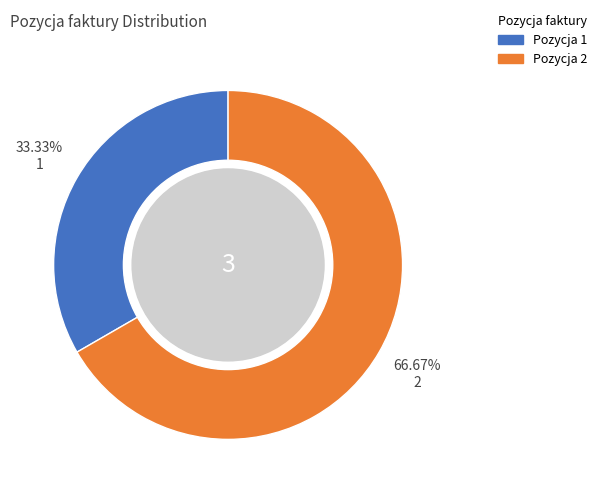

Is there any slice that represents more than half of the pie?

Yes